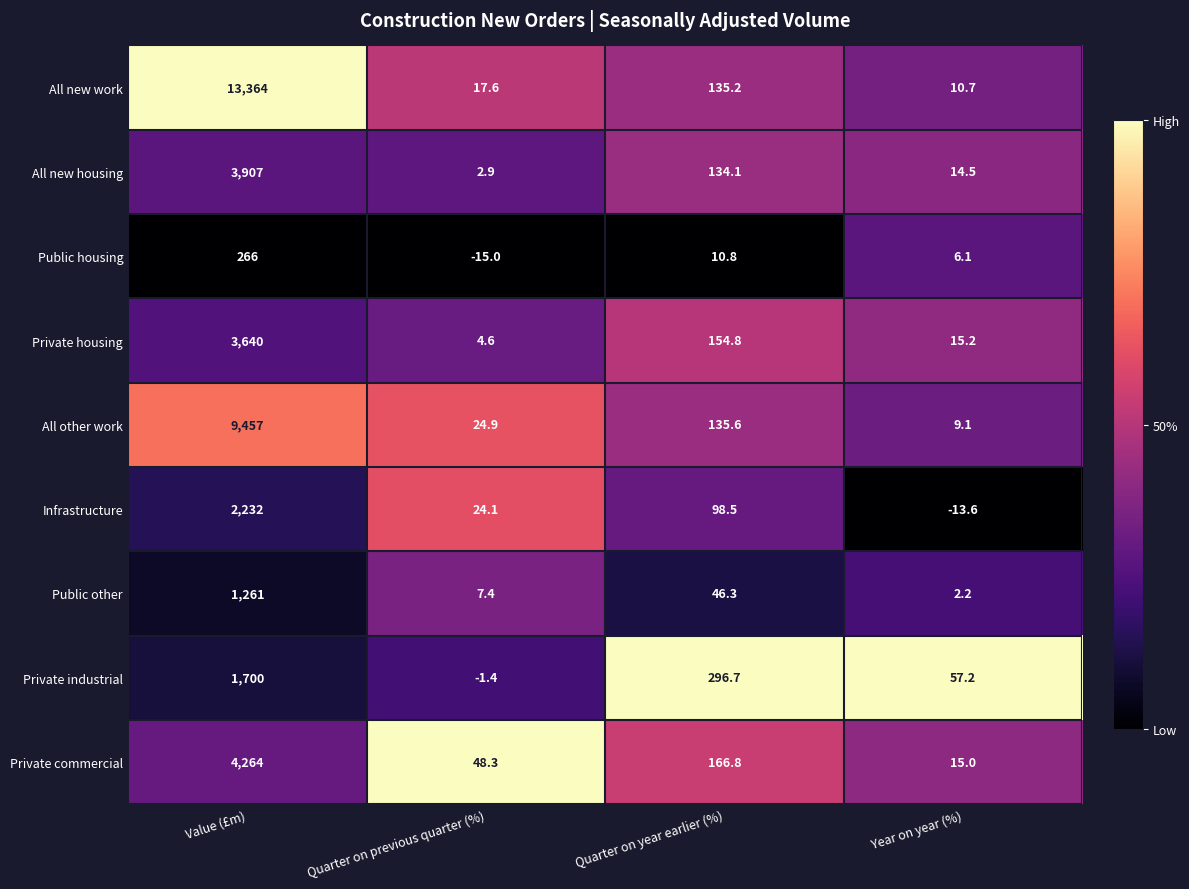

List the series in order of their peak value, lowest first.

Public housing, Public other, Private industrial, Infrastructure, Private housing, All new housing, Private commercial, All other work, All new work